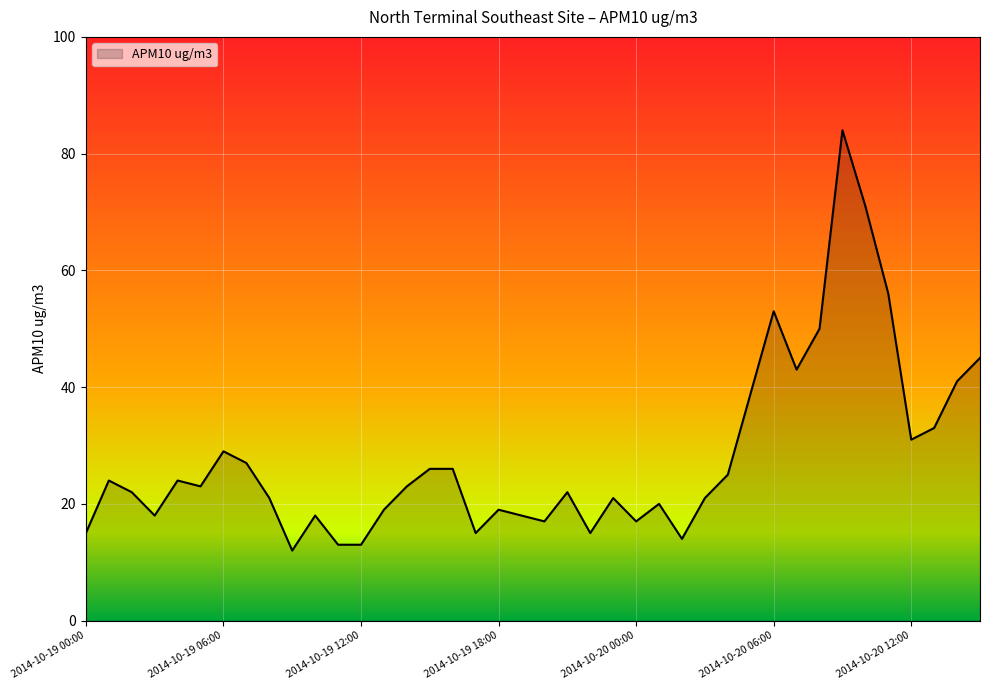

What is the maximum value shown in the chart?

84